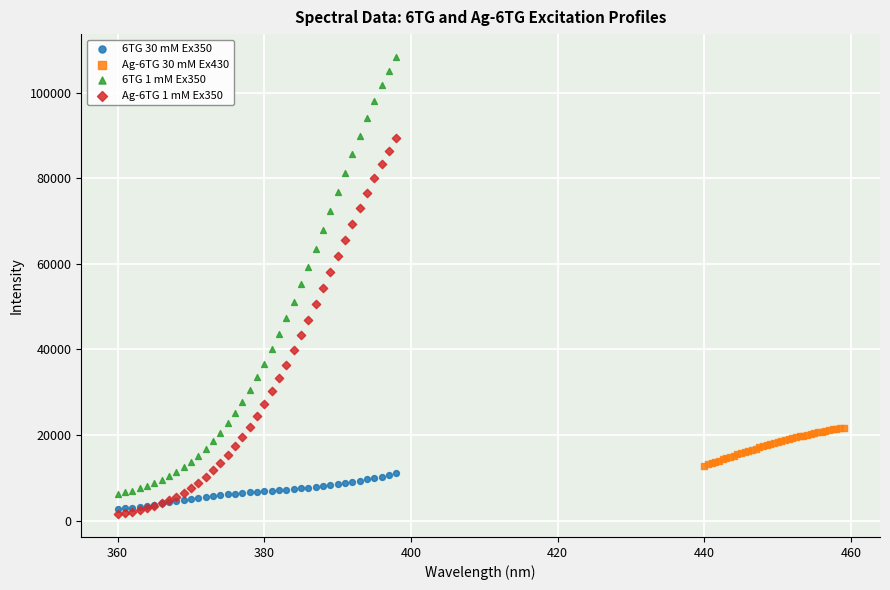

Which series has the largest Y range (max minus min)?

6TG 1 mM Ex350